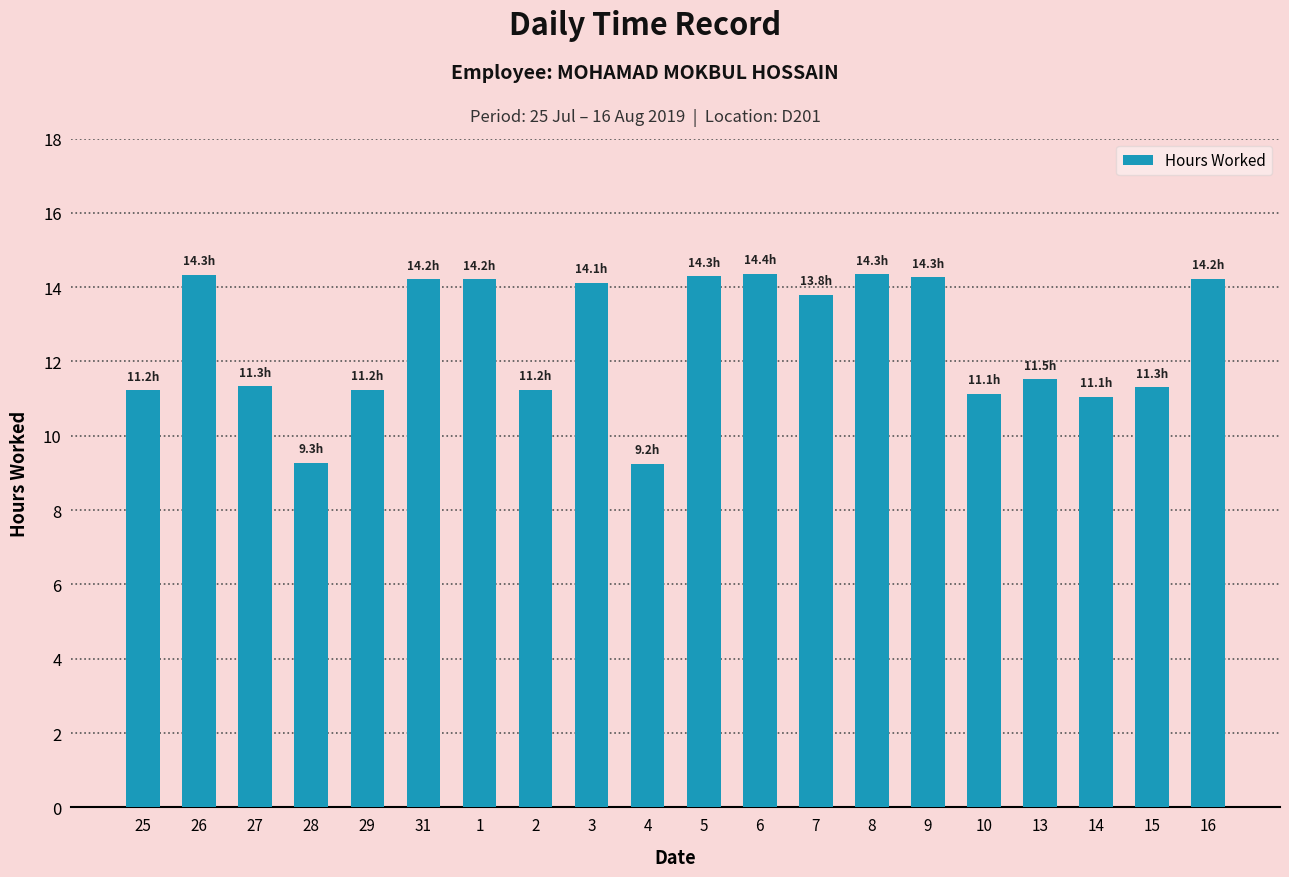

Where does the data first go above 13?

26